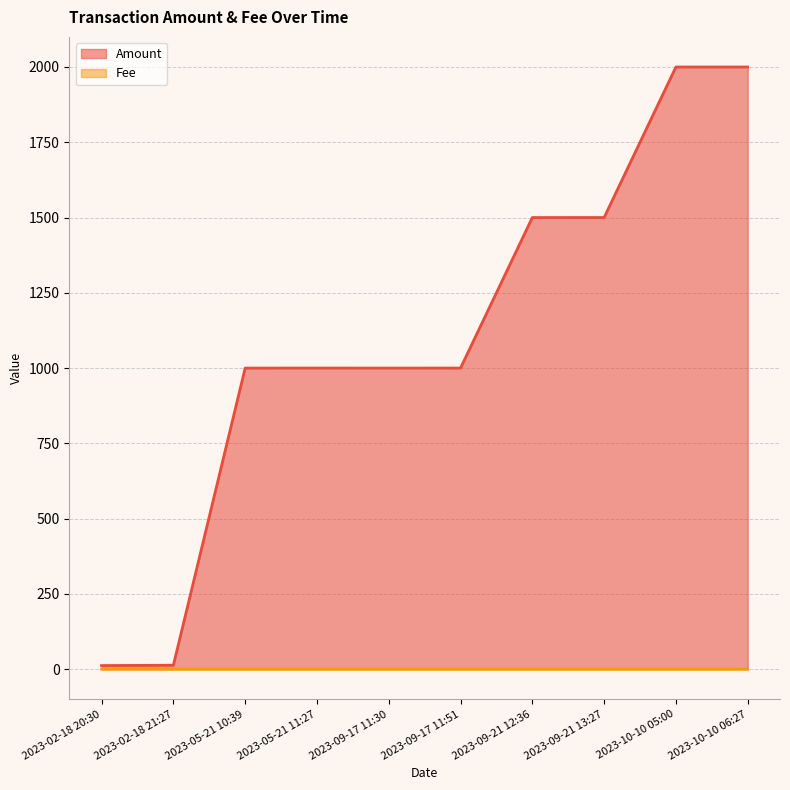

In Amount, how many points are higher than both neighbors (excluding endpoints)?

1